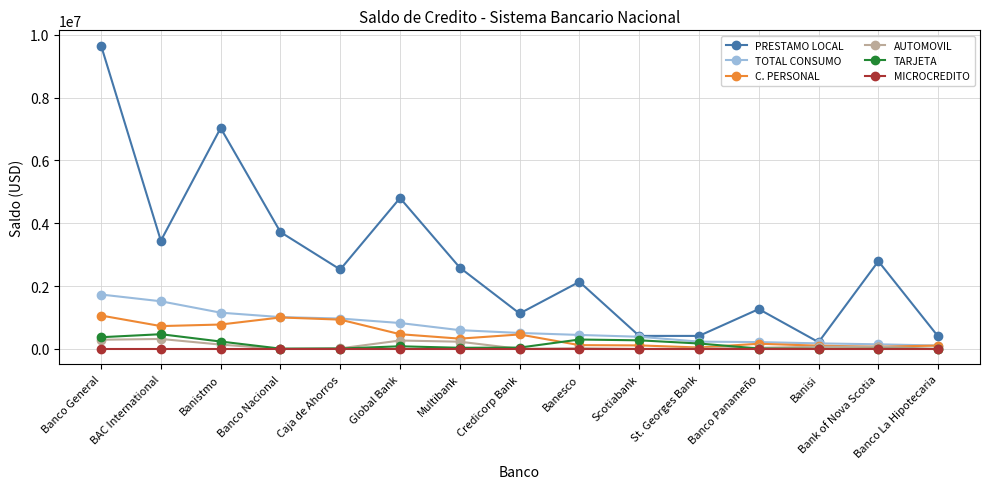

What is the difference between the second highest and second lowest values in the PRESTAMO LOCAL series?

6634254.8